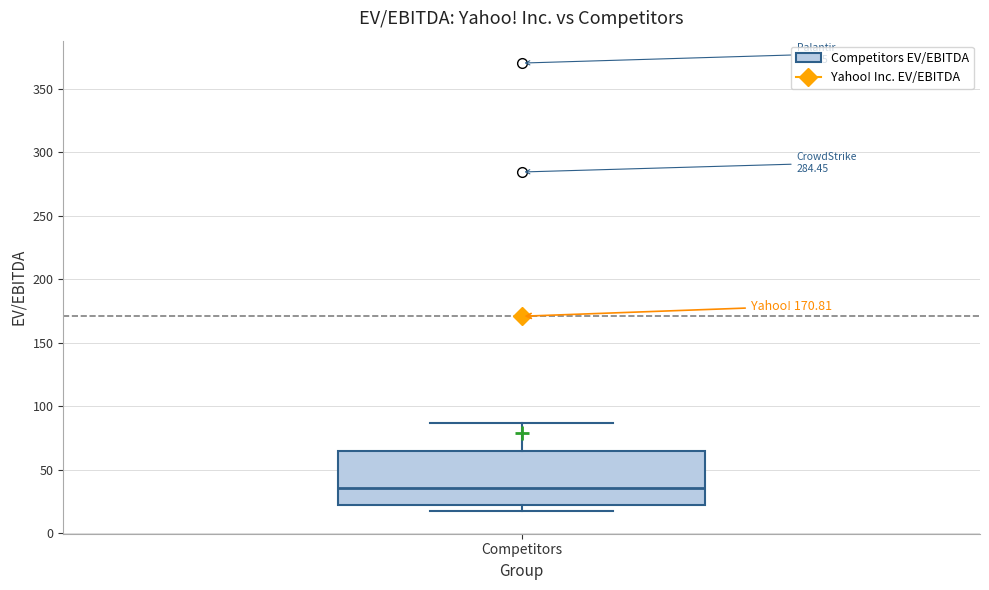

Where is the lower edge of the box for Competitors on the y-axis? The values are not printed on the chart, so give them approximately, as read against the axis.

20